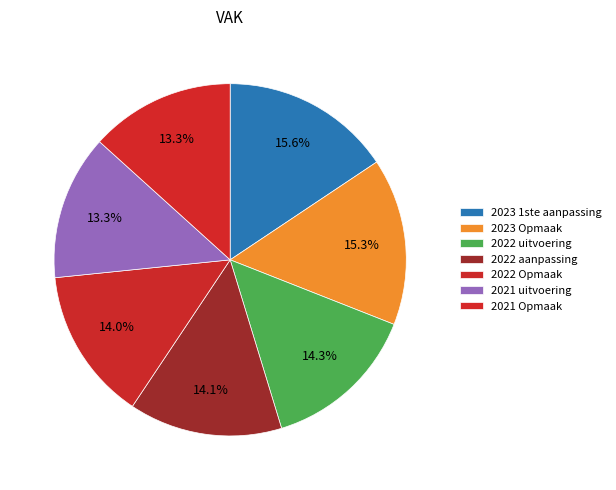

To the nearest percent, what percentage of the pie is 2023 Opmaak?

15%